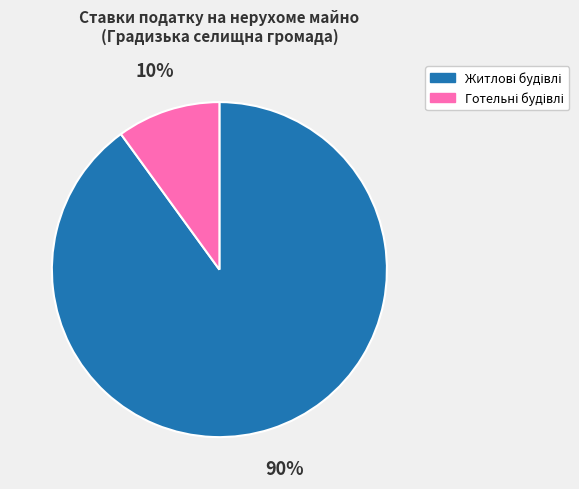

How many slices are in this pie chart?

2